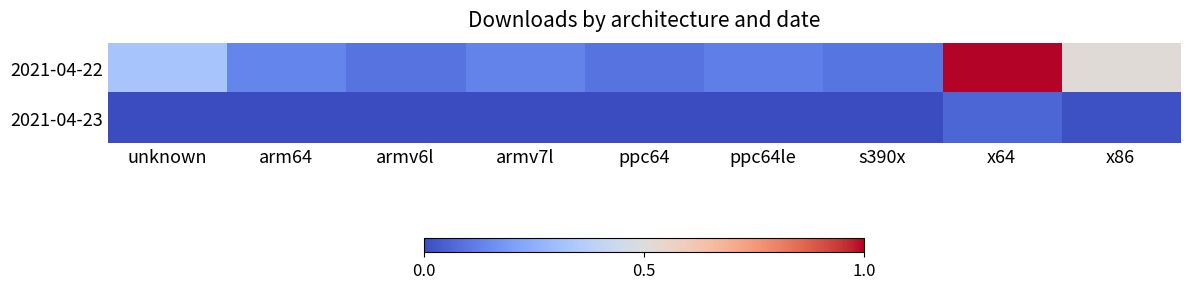

What is the difference between the highest and lowest values at armv6l?

0.1